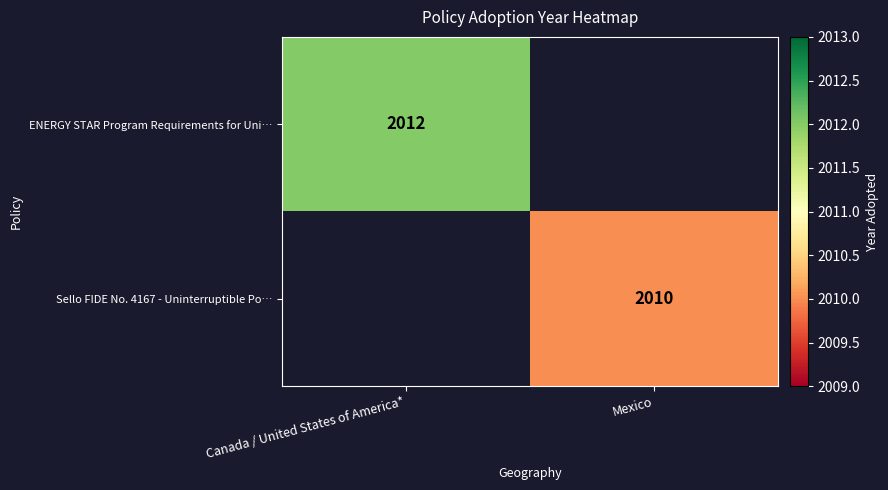

The value of ENERGY STAR Program Requirements for Uni… at Canada / United States of America* is 2012. True or false?

True